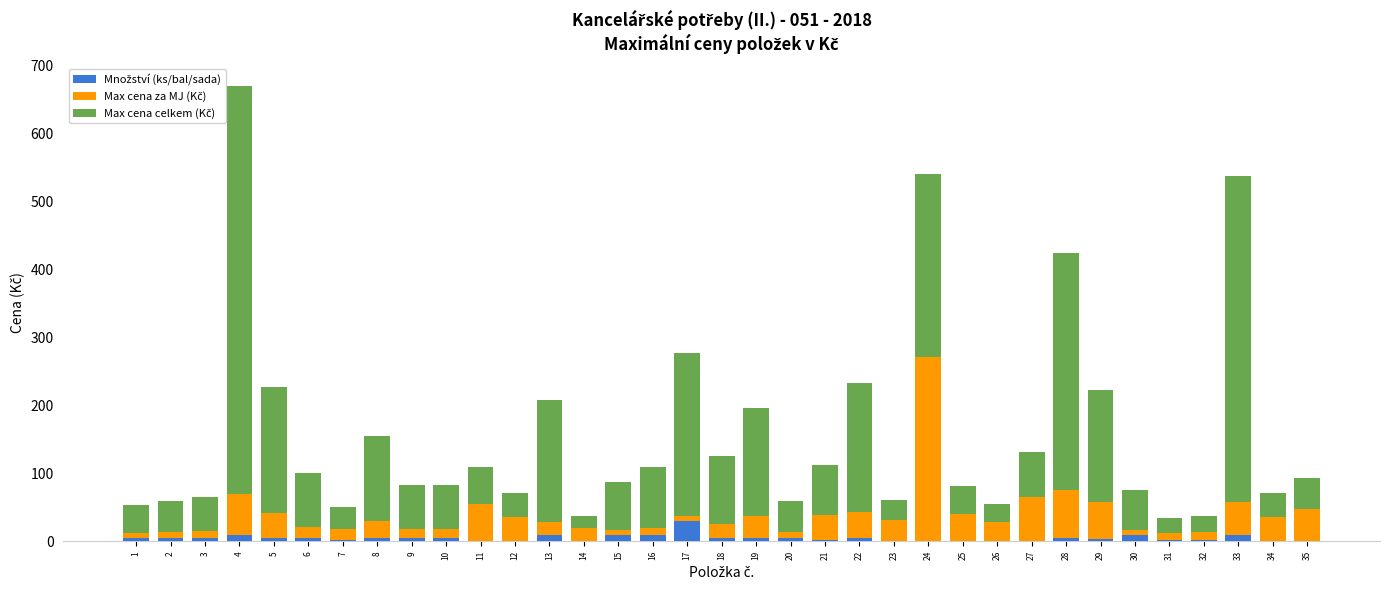

At which category is the sum across all series the highest?

4